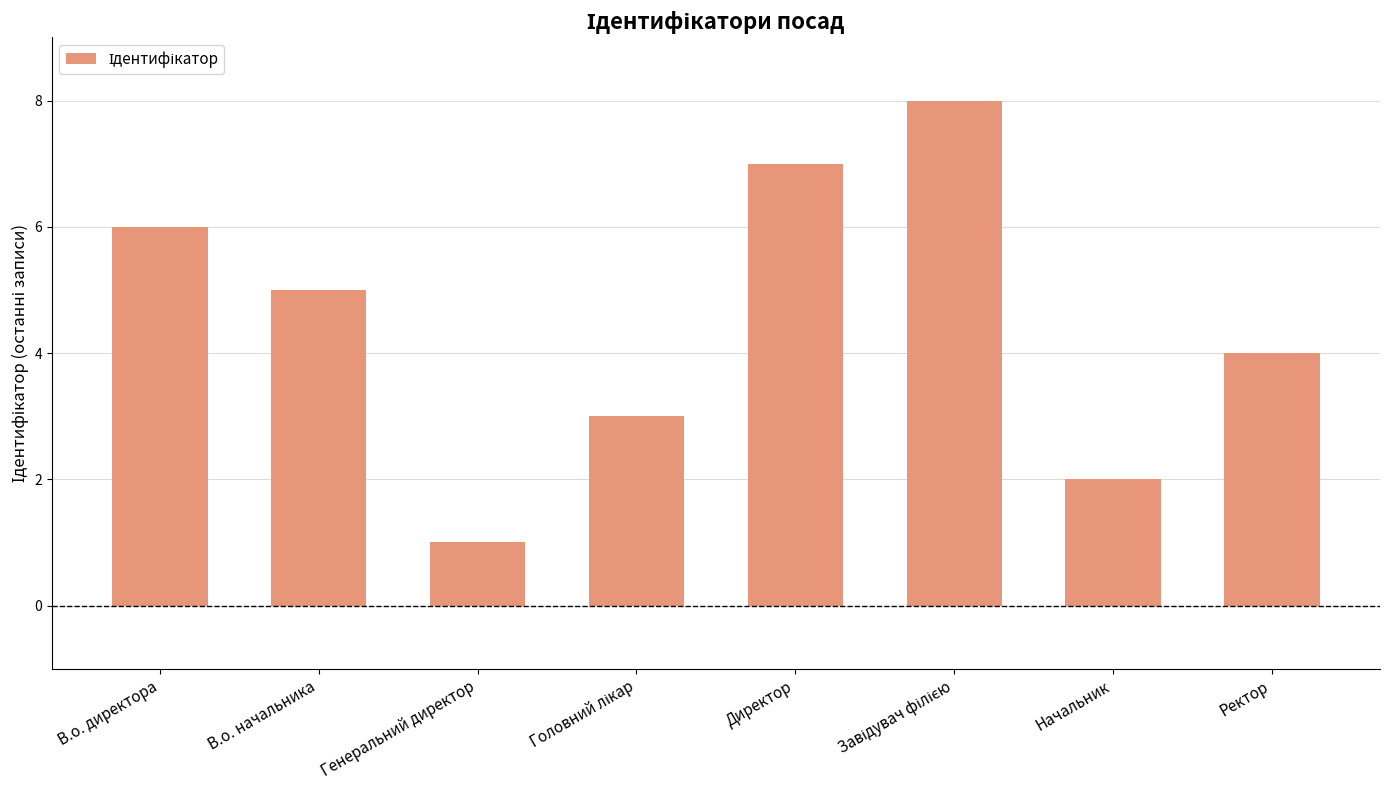

Where does the data first go above 5?

В.о. директора